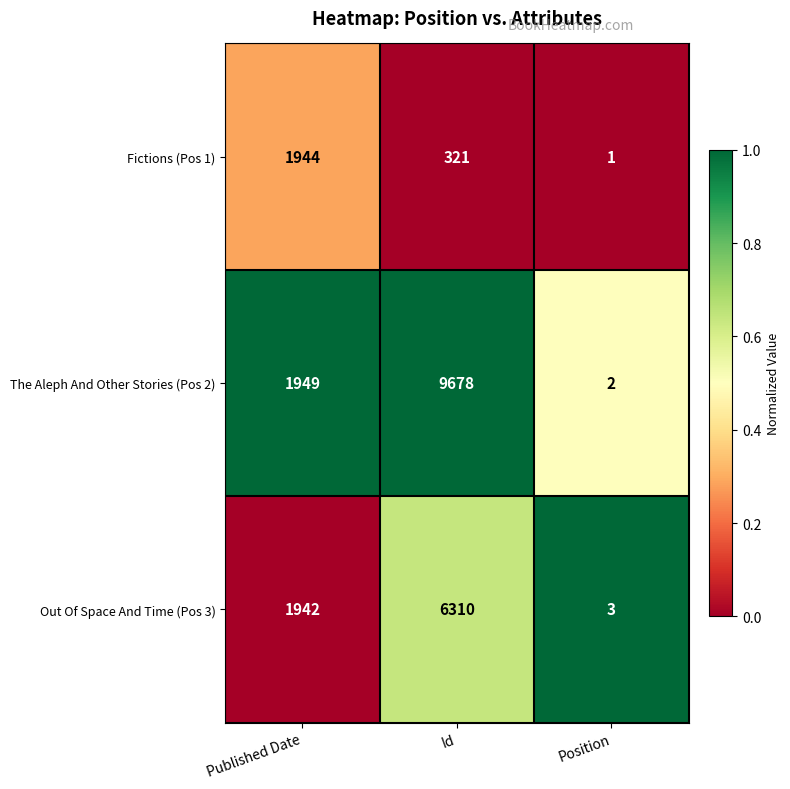

Which label corresponds to the largest value in the chart?

Id